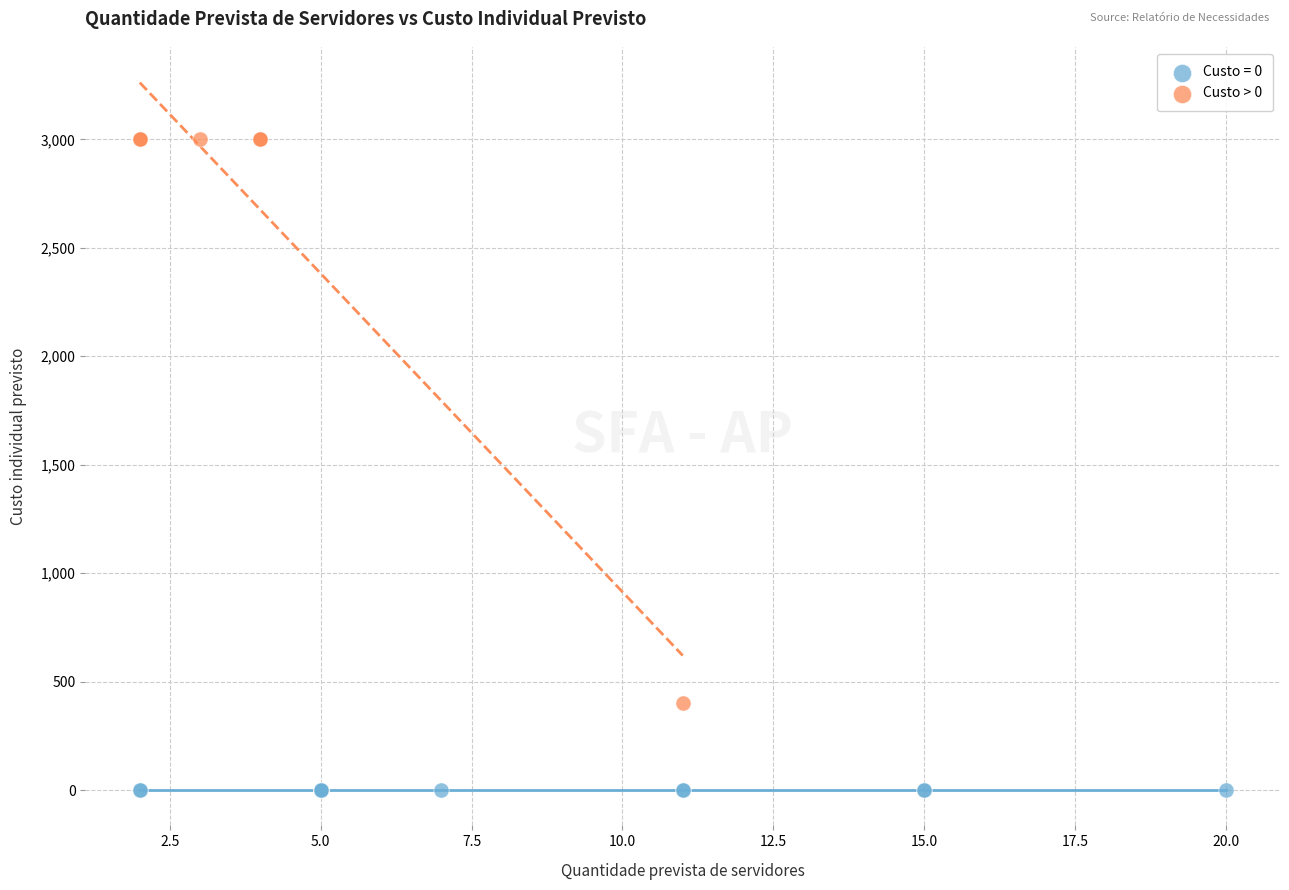

Which series contains the highest Y value?

Custo > 0